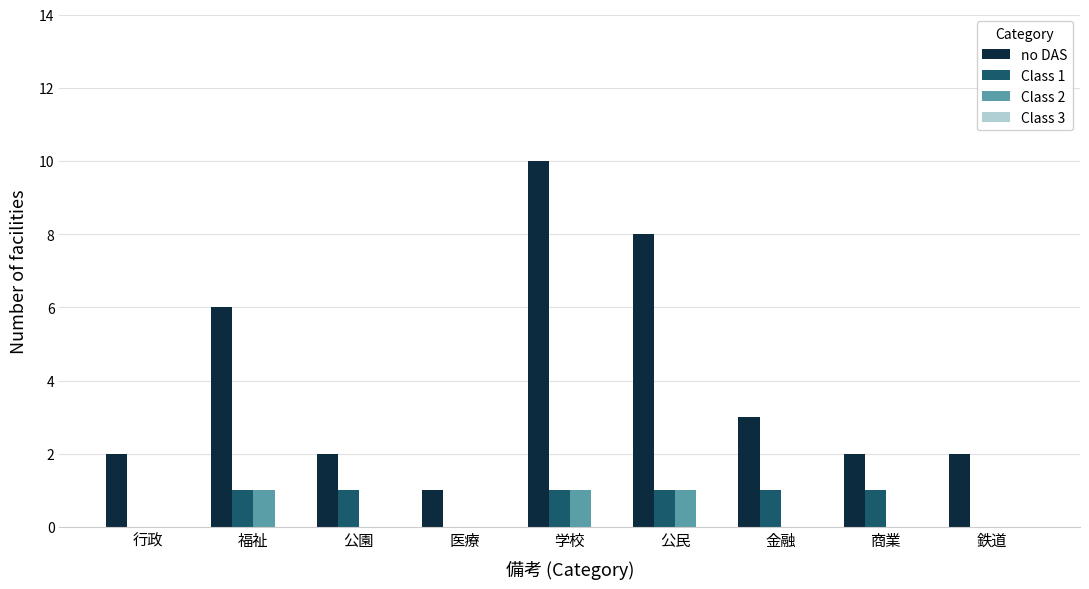

True or false: Class 1 has a value of 2 at 商業.

False